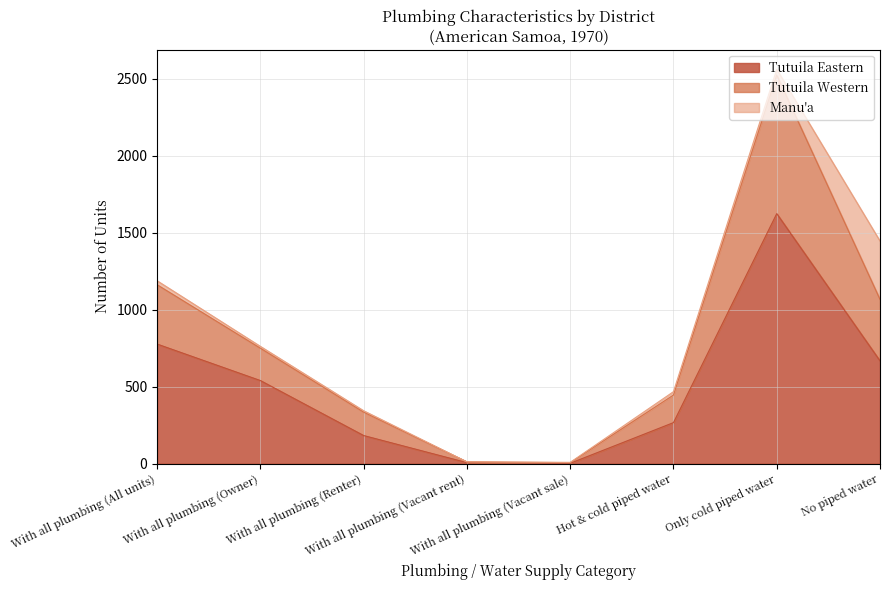

In Tutuila Eastern, how many points are higher than both neighbors (excluding endpoints)?

1